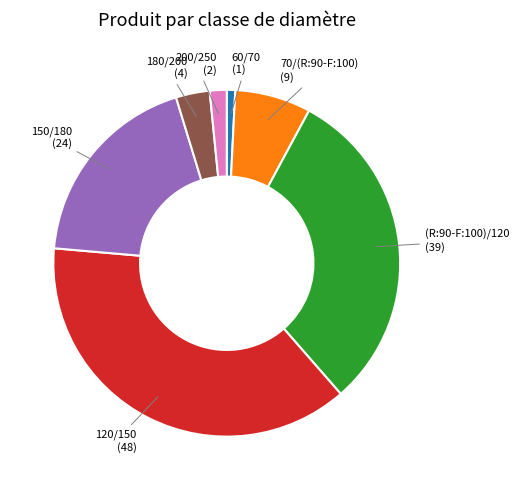

Which slice is the smallest?

60/70